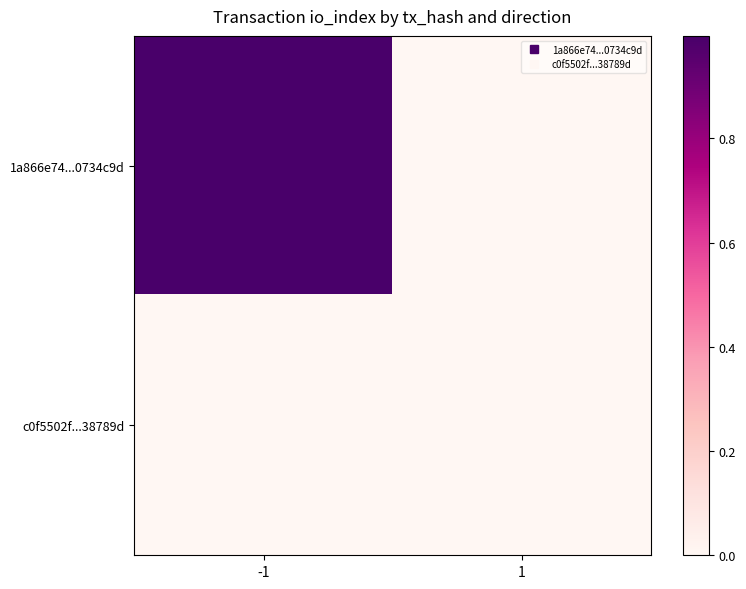

Reading right to left, list all the values displayed in this chart.

1a866e74...0734c9d: 1=0.0	-1=1.0
c0f5502f...38789d: 1=0.0	-1=0.0